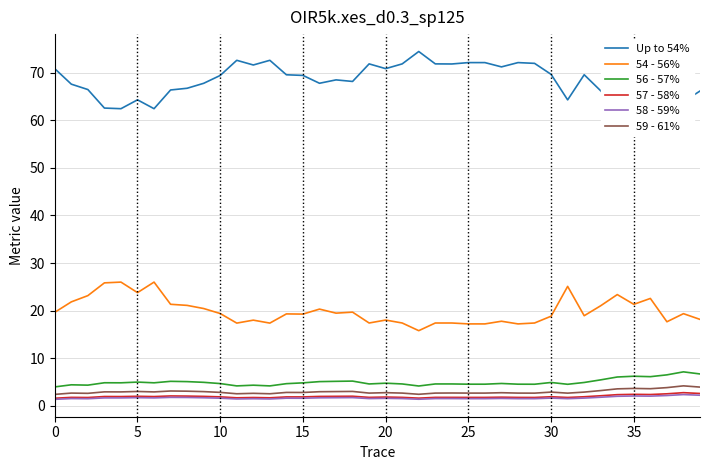

What is the difference between the second highest and minimum values in the 58 - 59% series?

0.9